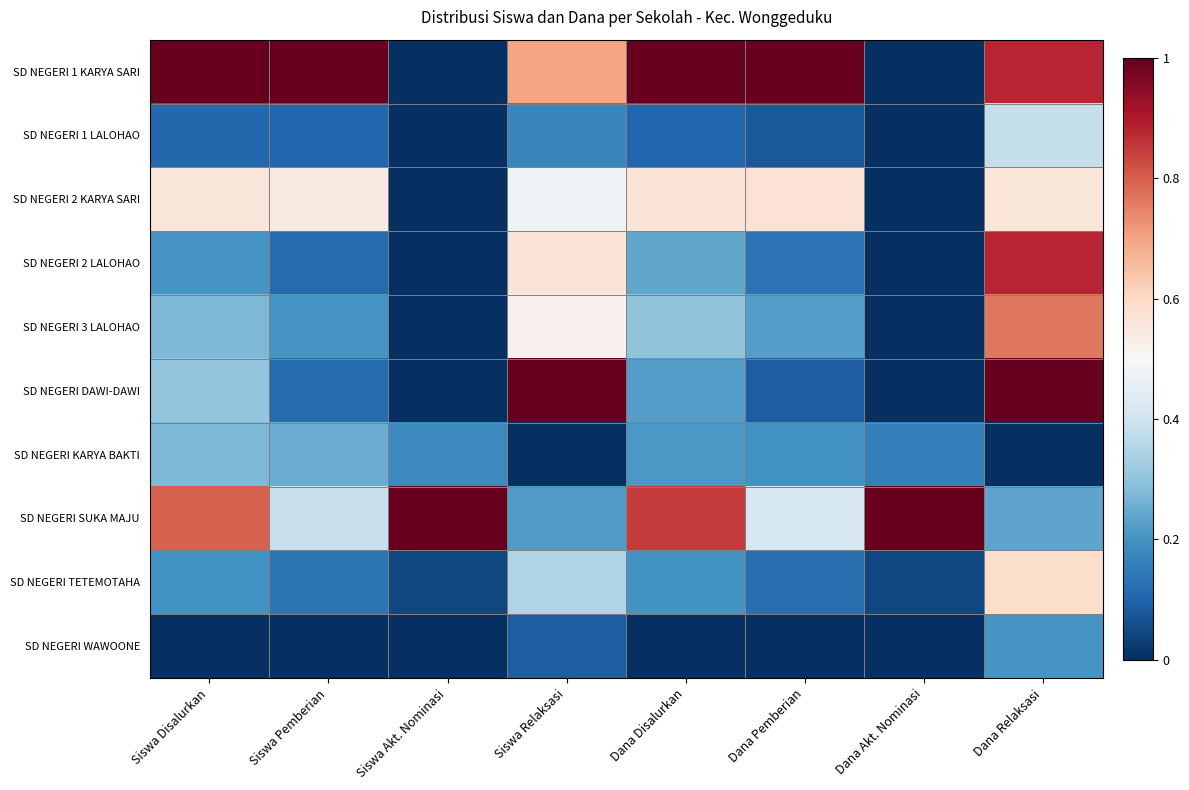

Reading left to right, what are all the values shown in this chart?

SD NEGERI 1 KARYA SARI: Siswa Disalurkan=1.0	Siswa Pemberian=1.0	Siswa Akt. Nominasi=0.0	Siswa Relaksasi=0.7	Dana Disalurkan=1.0	Dana Pemberian=1.0	Dana Akt. Nominasi=0.0	Dana Relaksasi=0.9
SD NEGERI 1 LALOHAO: Siswa Disalurkan=0.1	Siswa Pemberian=0.1	Siswa Akt. Nominasi=0.0	Siswa Relaksasi=0.2	Dana Disalurkan=0.1	Dana Pemberian=0.1	Dana Akt. Nominasi=0.0	Dana Relaksasi=0.4
SD NEGERI 2 KARYA SARI: Siswa Disalurkan=0.6	Siswa Pemberian=0.5	Siswa Akt. Nominasi=0.0	Siswa Relaksasi=0.5	Dana Disalurkan=0.6	Dana Pemberian=0.6	Dana Akt. Nominasi=0.0	Dana Relaksasi=0.6
SD NEGERI 2 LALOHAO: Siswa Disalurkan=0.2	Siswa Pemberian=0.1	Siswa Akt. Nominasi=0.0	Siswa Relaksasi=0.6	Dana Disalurkan=0.2	Dana Pemberian=0.1	Dana Akt. Nominasi=0.0	Dana Relaksasi=0.9
SD NEGERI 3 LALOHAO: Siswa Disalurkan=0.3	Siswa Pemberian=0.2	Siswa Akt. Nominasi=0.0	Siswa Relaksasi=0.5	Dana Disalurkan=0.3	Dana Pemberian=0.2	Dana Akt. Nominasi=0.0	Dana Relaksasi=0.8
SD NEGERI DAWI-DAWI: Siswa Disalurkan=0.3	Siswa Pemberian=0.1	Siswa Akt. Nominasi=0.0	Siswa Relaksasi=1.0	Dana Disalurkan=0.2	Dana Pemberian=0.1	Dana Akt. Nominasi=0.0	Dana Relaksasi=1.0
SD NEGERI KARYA BAKTI: Siswa Disalurkan=0.3	Siswa Pemberian=0.2	Siswa Akt. Nominasi=0.2	Siswa Relaksasi=0.0	Dana Disalurkan=0.2	Dana Pemberian=0.2	Dana Akt. Nominasi=0.2	Dana Relaksasi=0.0
SD NEGERI SUKA MAJU: Siswa Disalurkan=0.8	Siswa Pemberian=0.4	Siswa Akt. Nominasi=1.0	Siswa Relaksasi=0.2	Dana Disalurkan=0.8	Dana Pemberian=0.4	Dana Akt. Nominasi=1.0	Dana Relaksasi=0.2
SD NEGERI TETEMOTAHA: Siswa Disalurkan=0.2	Siswa Pemberian=0.1	Siswa Akt. Nominasi=0.0	Siswa Relaksasi=0.3	Dana Disalurkan=0.2	Dana Pemberian=0.1	Dana Akt. Nominasi=0.0	Dana Relaksasi=0.6
SD NEGERI WAWOONE: Siswa Disalurkan=0.0	Siswa Pemberian=0.0	Siswa Akt. Nominasi=0.0	Siswa Relaksasi=0.1	Dana Disalurkan=0.0	Dana Pemberian=0.0	Dana Akt. Nominasi=0.0	Dana Relaksasi=0.2